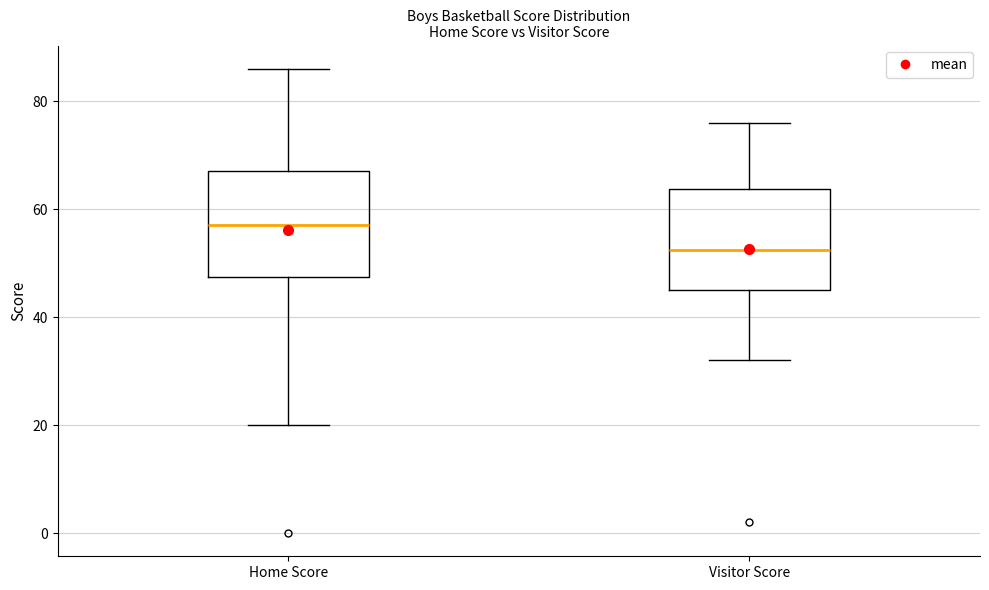

Where does the upper whisker of the box for Visitor Score end on the y-axis? The values are not printed on the chart, so give them approximately, as read against the axis.

76